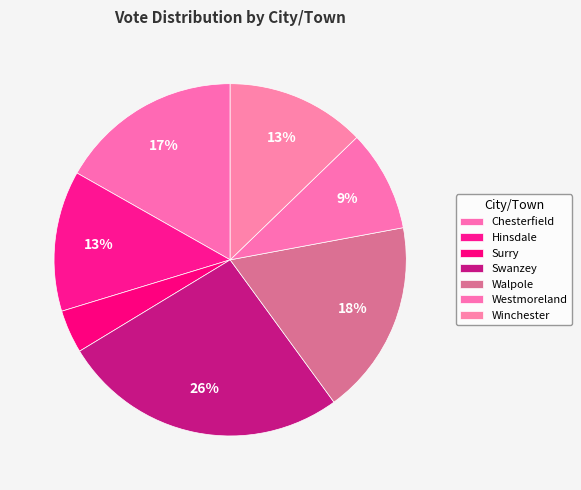

Count the number of slices in the pie.

7